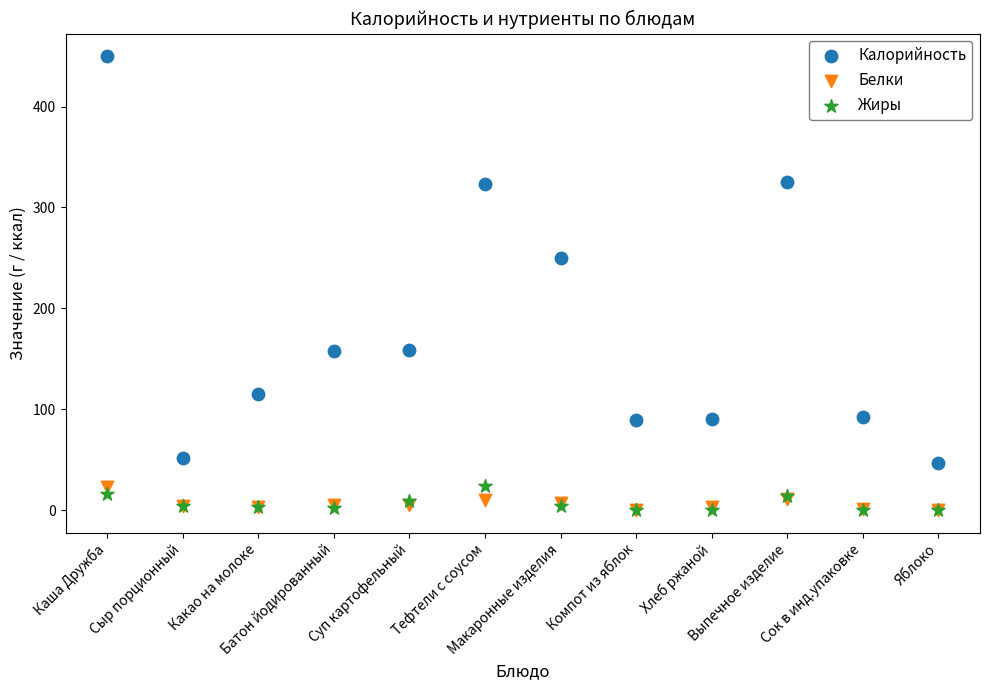

Across all series, what Y value is closest to 224?

249.7